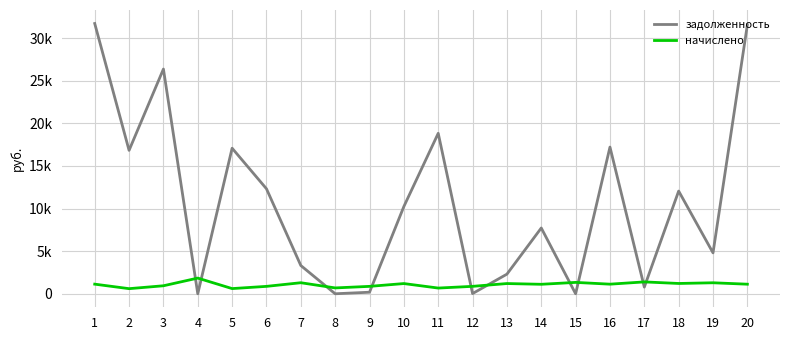

Does the chart have visible grid lines?

Yes